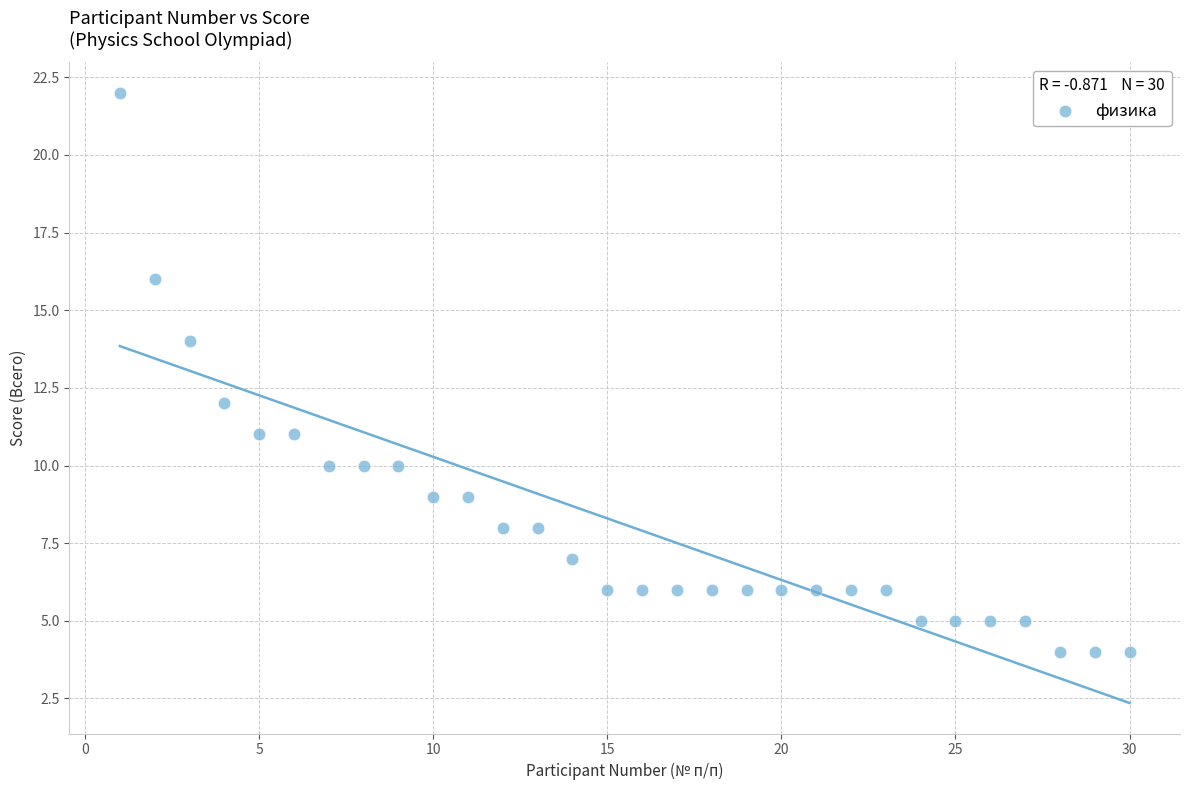

What is the range of X values (max minus min)?

29